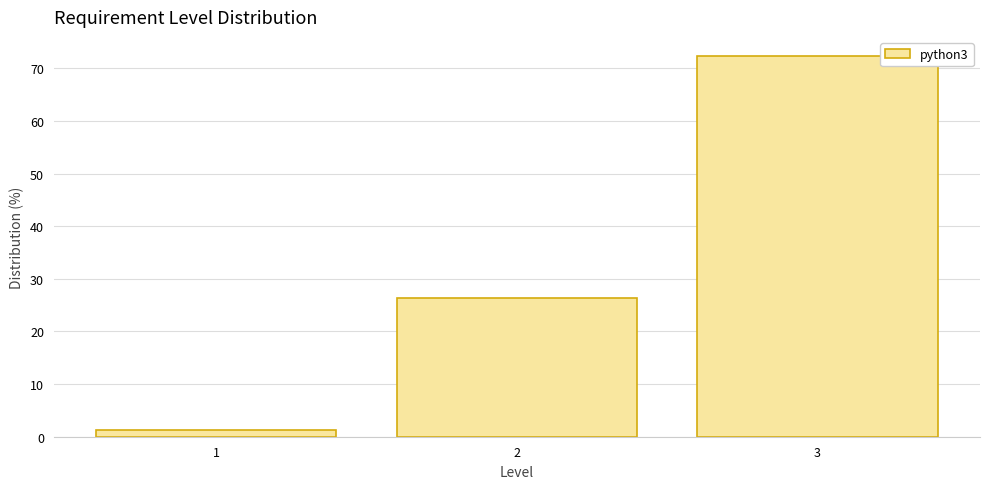

How tall is the bar that spans 2.5 to 3.5 on the x-axis? The values are not printed on the chart, so give them approximately, as read against the axis.

72